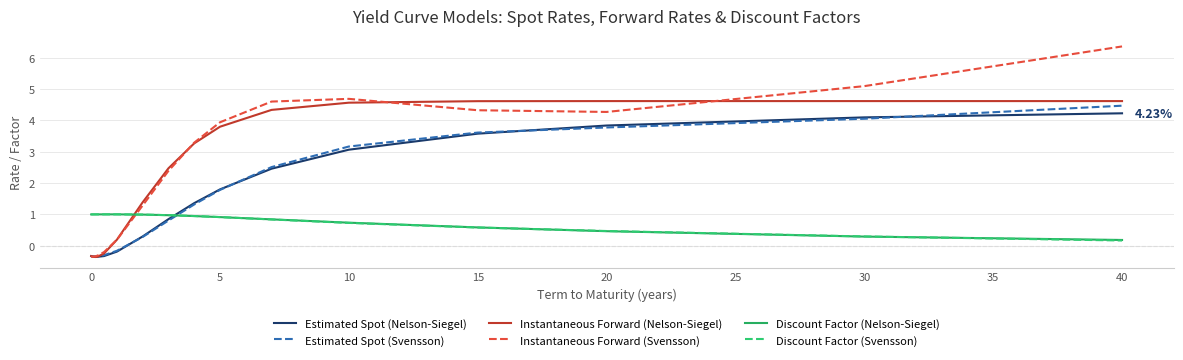

Which series ends up on top after the final intersection of Discount Factor (Svensson) and Estimated Spot (Svensson)?

Estimated Spot (Svensson)